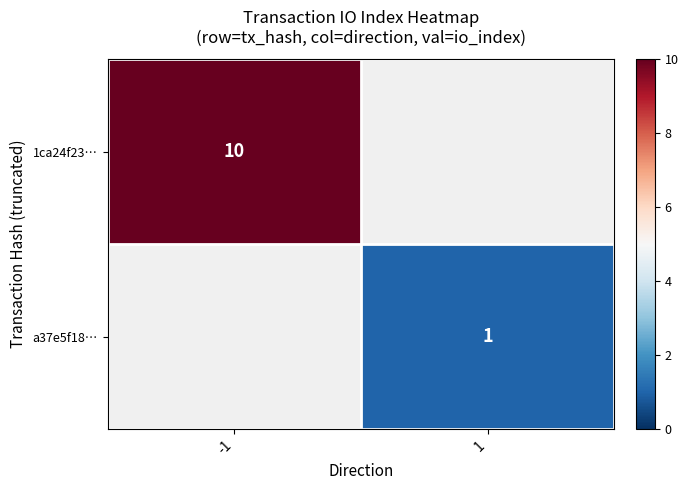

Which has a higher value, 1 or -1?

-1